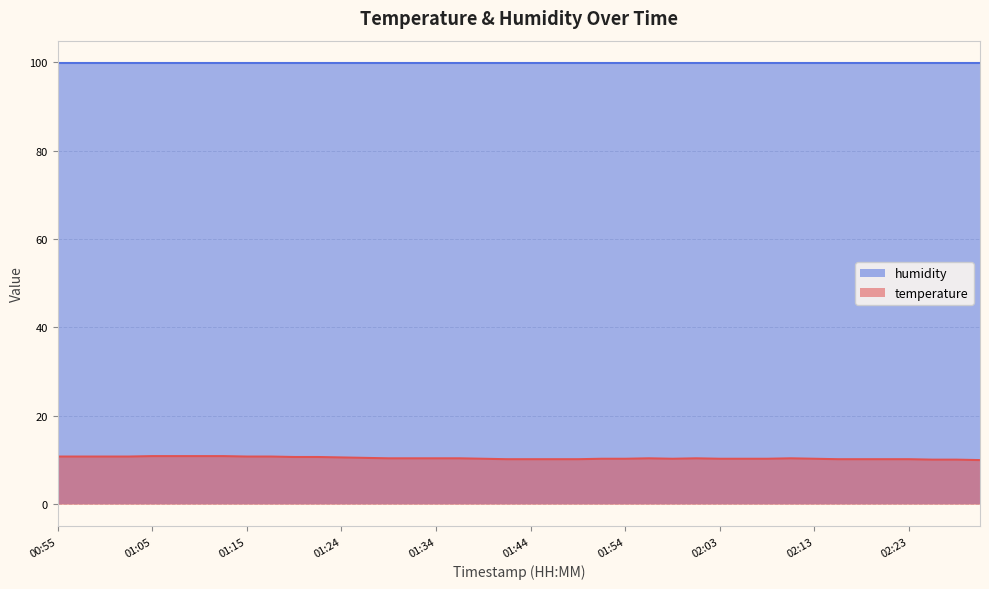

Is it true that the value at 01:44 is 3.9?

False